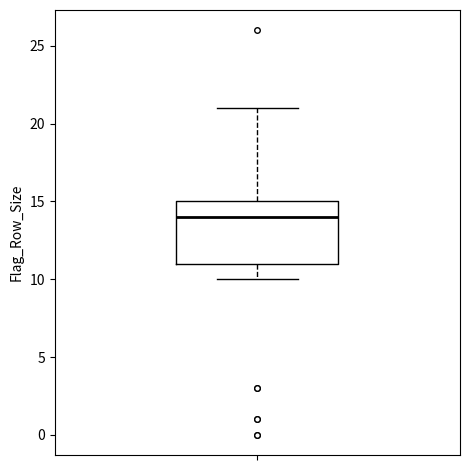

Where does the lower whisker of the box end on the y-axis? The values are not printed on the chart, so give them approximately, as read against the axis.

10